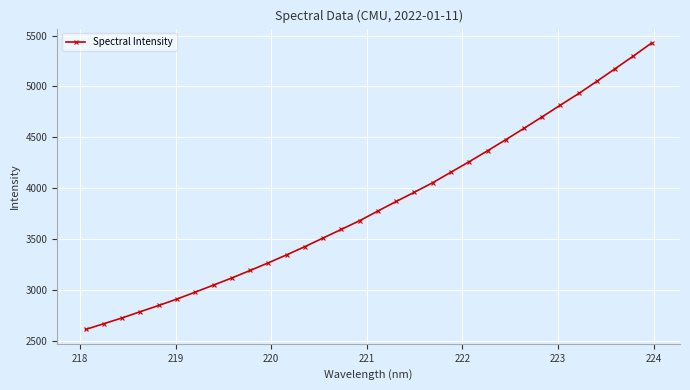

What is the smallest value displayed?

2609.4